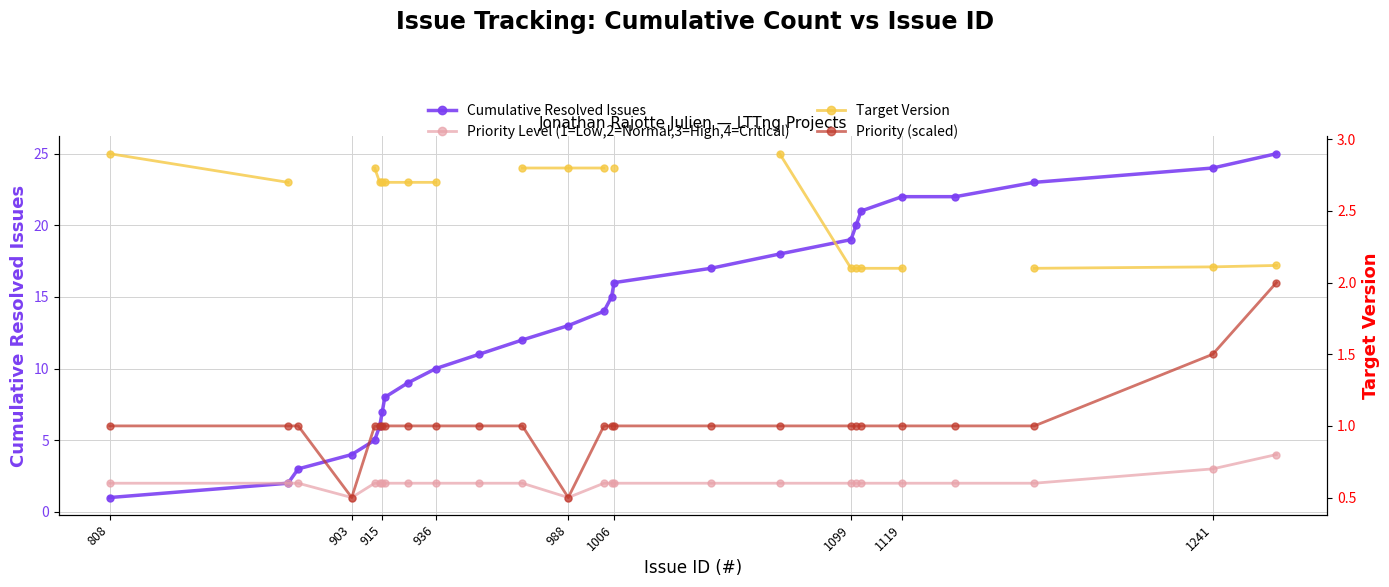

Count the Target Version values in the range 2 to 3.

20